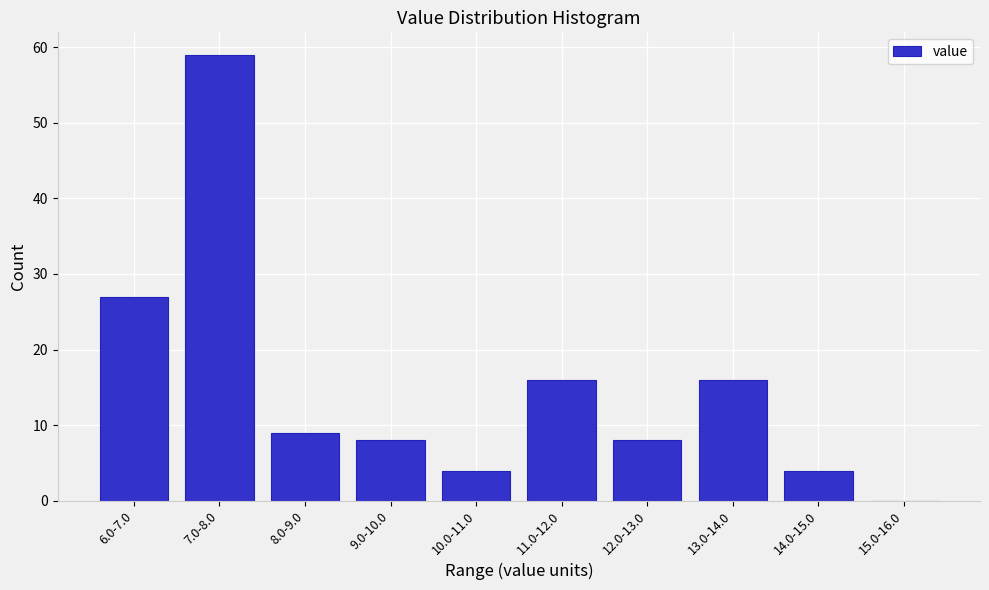

Reading left to right, transcribe all the data shown in this chart.

6.0-7.0=27	7.0-8.0=59	8.0-9.0=9	9.0-10.0=8	10.0-11.0=4	11.0-12.0=16	12.0-13.0=8	13.0-14.0=16	14.0-15.0=4	15.0-16.0=0